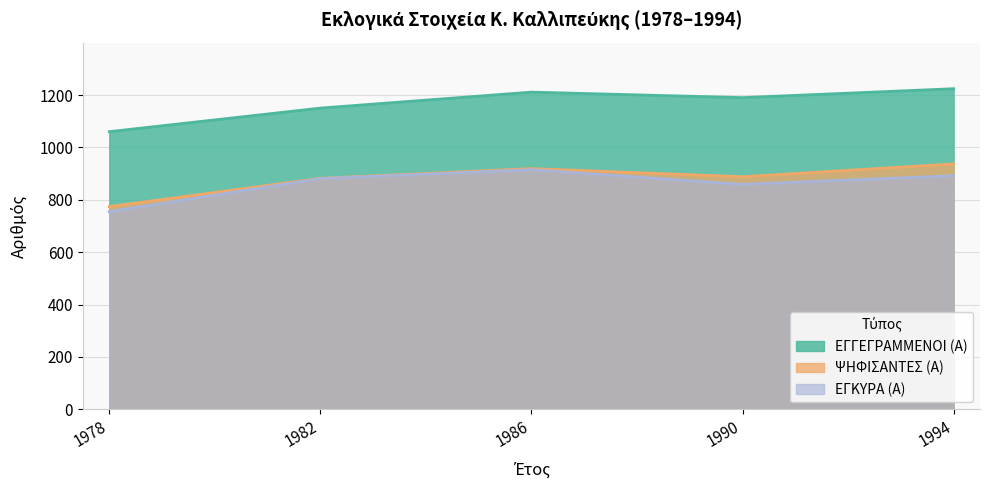

What is the difference between the maximum and minimum values in the ΨΗΦΙΣΑΝΤΕΣ (Α) series?

163